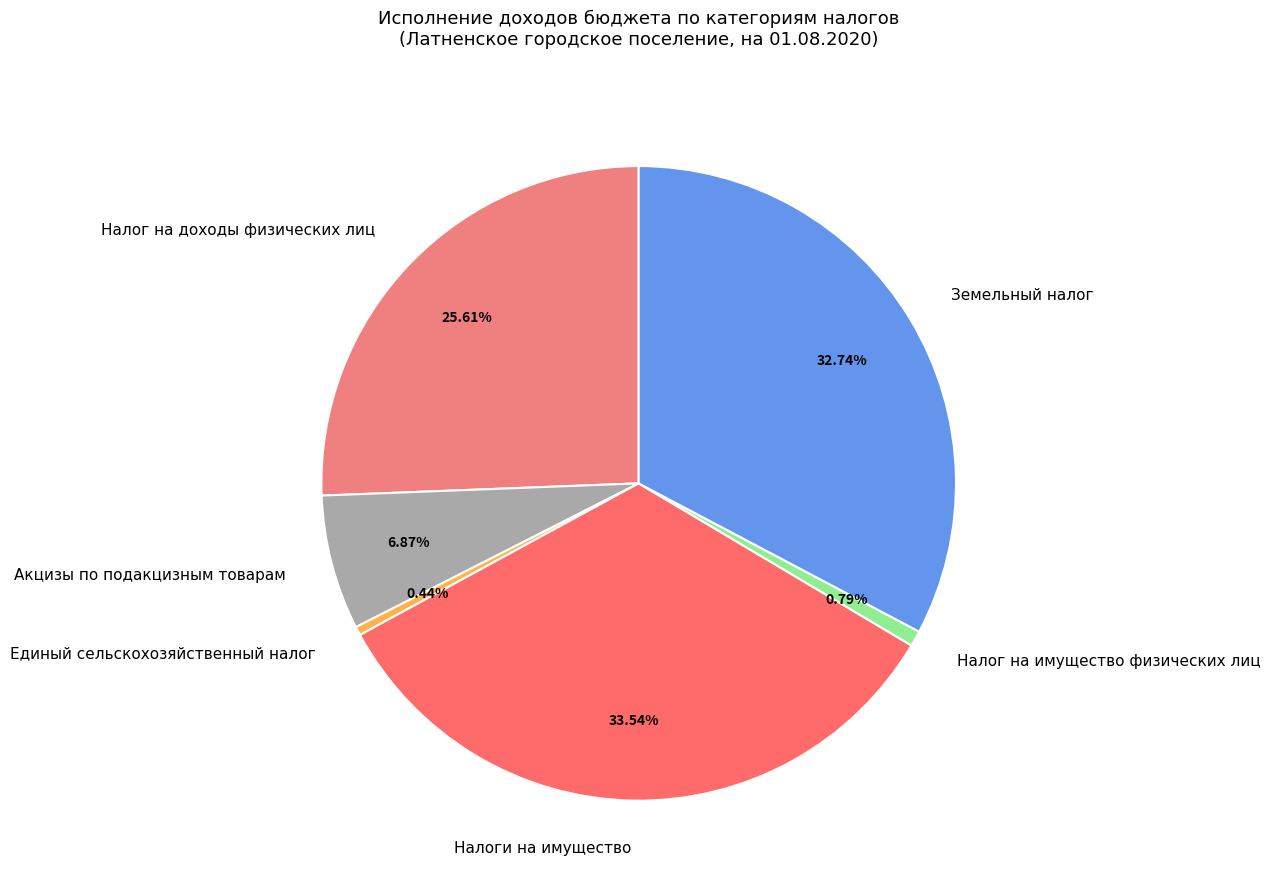

The Налог на доходы физических лиц slice represents 26% of the pie. True or false?

True